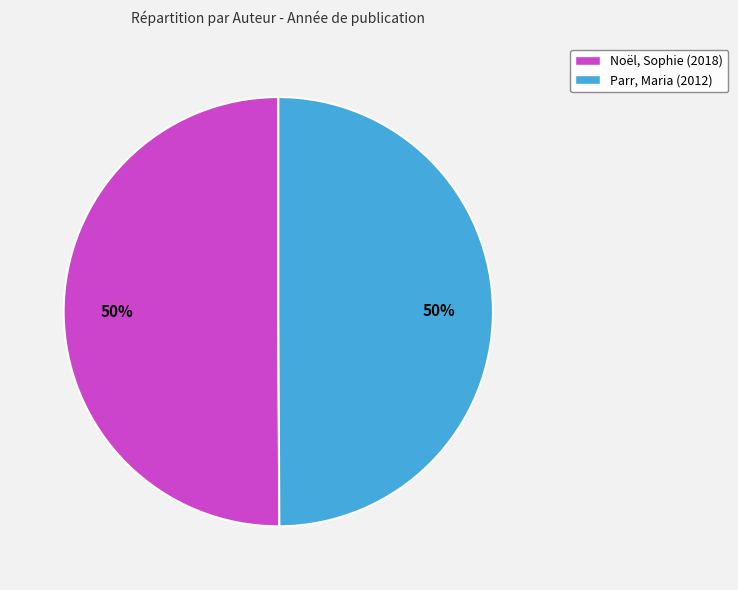

The Parr, Maria slice represents 44% of the pie. True or false?

False